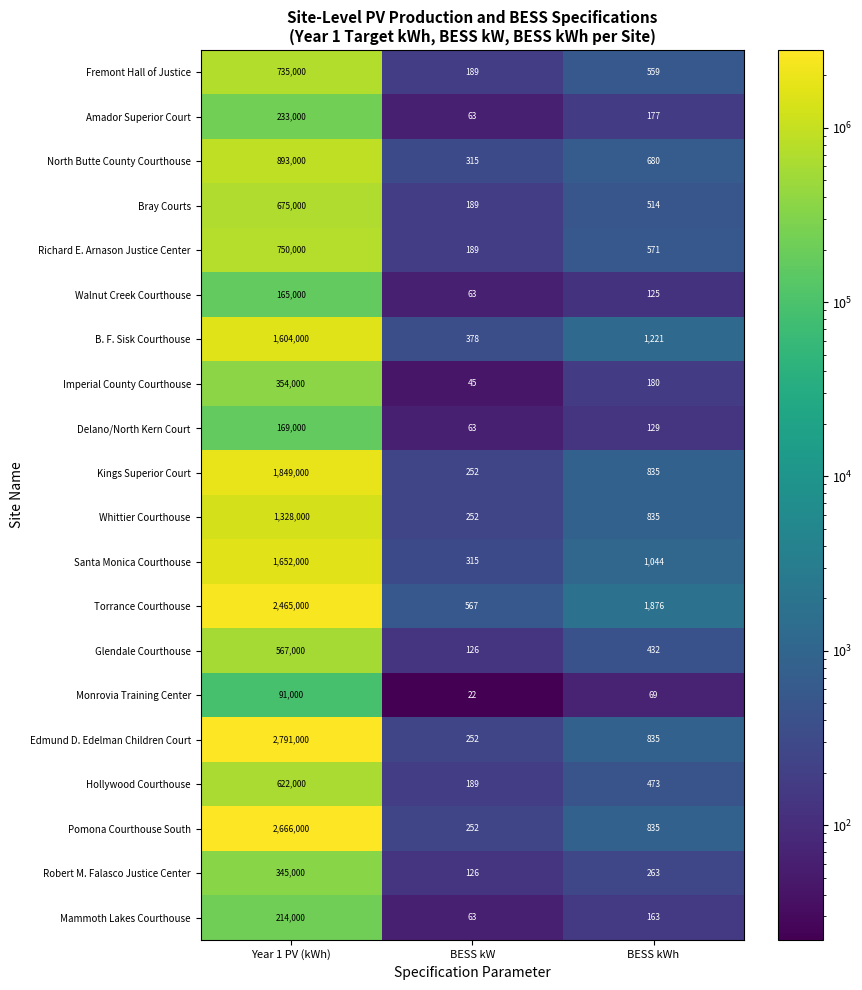

At which label does Hollywood Courthouse first exceed 473?

Year 1 PV (kWh)